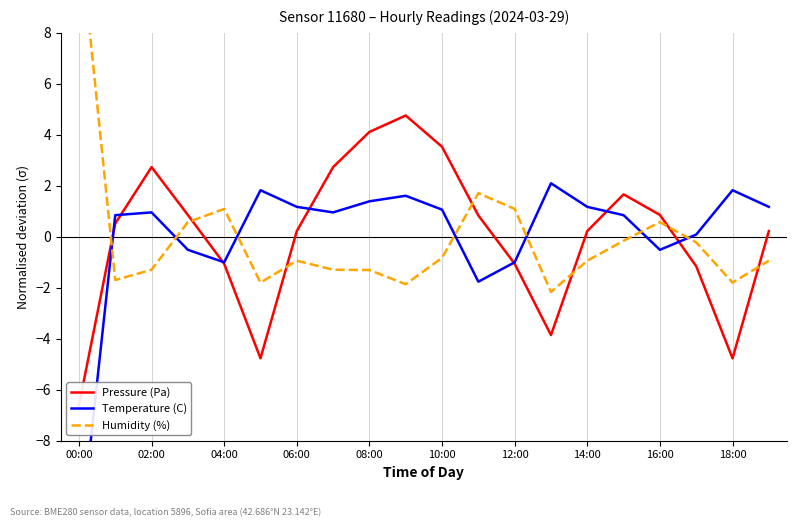

How many interior local peaks does the Pressure (Pa) series have?

3